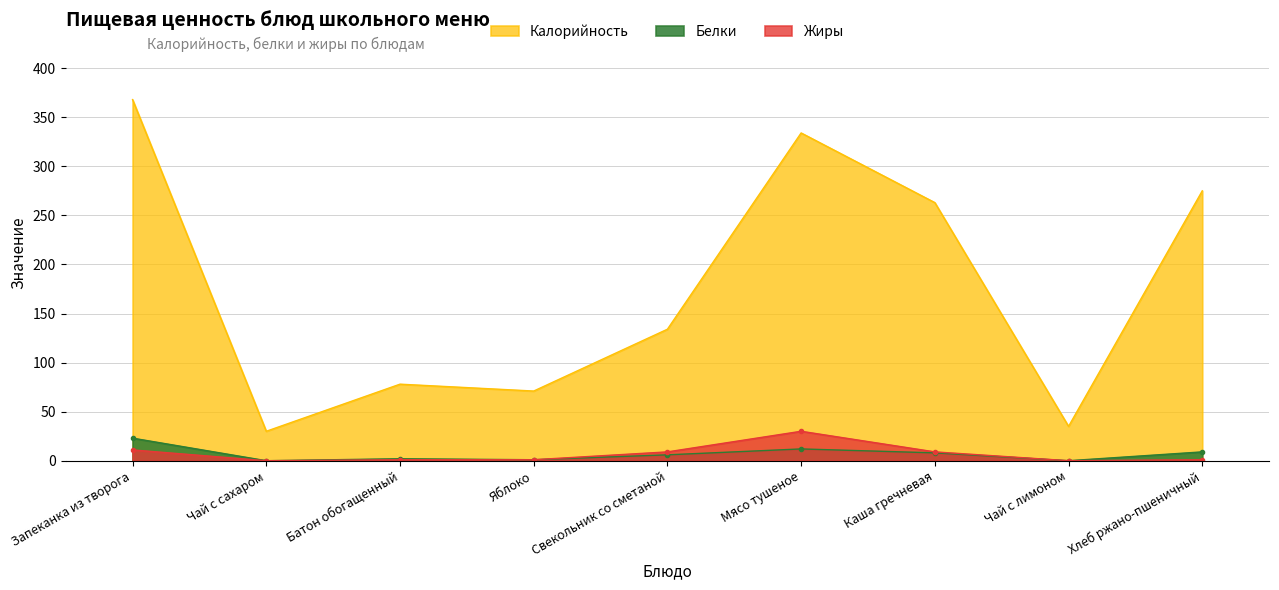

True or false: Белки and Жиры intersect in this chart.

False